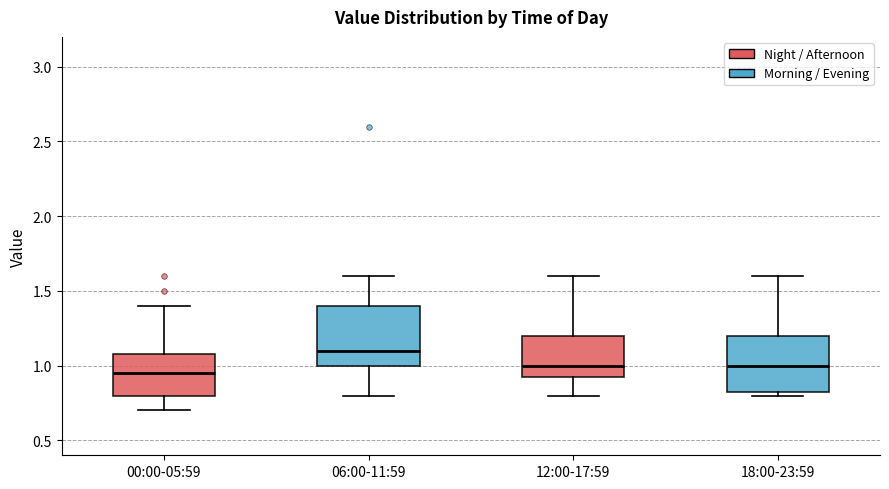

Reading left to right, read every box against the y-axis: the position of its median line, the range the box covers, and the ends of its whiskers. The values are not printed on the chart, so give them approximately, as read against the axis.

00:00-05:59: median 0.95, box 0.80 to 1.10, whiskers 0.70 to 1.40
06:00-11:59: median 1.10, box 1.00 to 1.40, whiskers 0.80 to 1.60
12:00-17:59: median 1.00, box 0.95 to 1.20, whiskers 0.80 to 1.60
18:00-23:59: median 1.00, box 0.85 to 1.20, whiskers 0.80 to 1.60